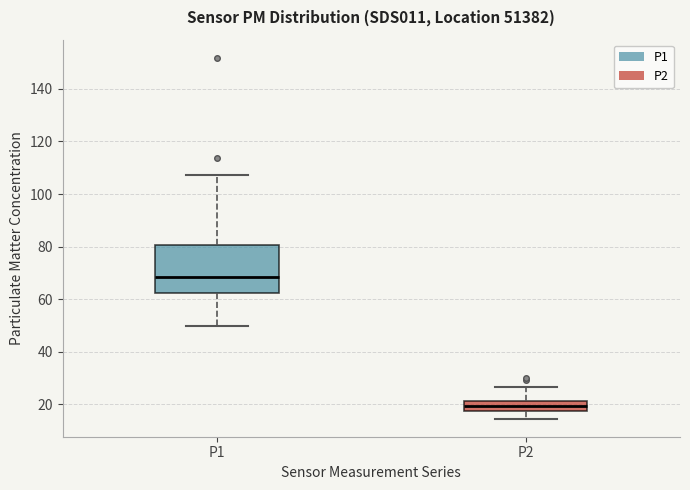

Reading left to right, transcribe this box plot: for each box, give where its median line is, the range the box spans, and where its two whiskers end, as read against the y-axis. The values are not printed on the chart, so give them approximately, as read against the axis.

P1: median 68, box 62 to 80, whiskers 50 to 108
P2: median 20, box 18 to 22, whiskers 14 to 26